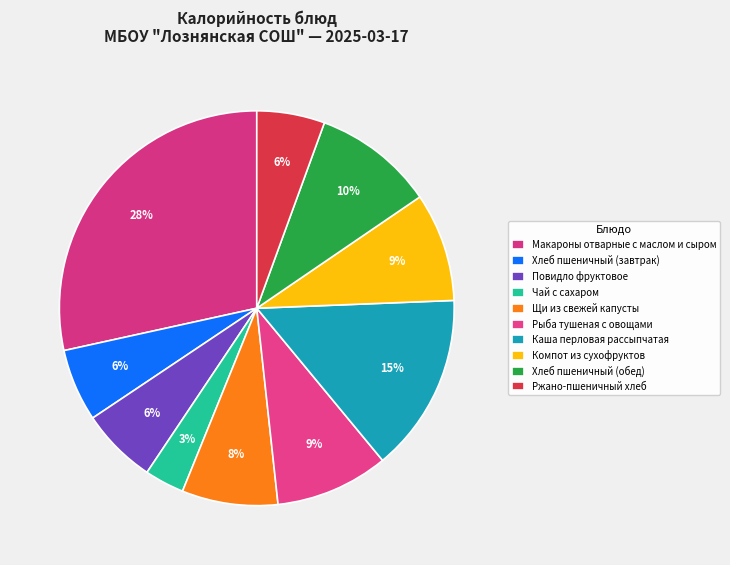

Which slice is the largest?

Макароны отварные с маслом и сыром